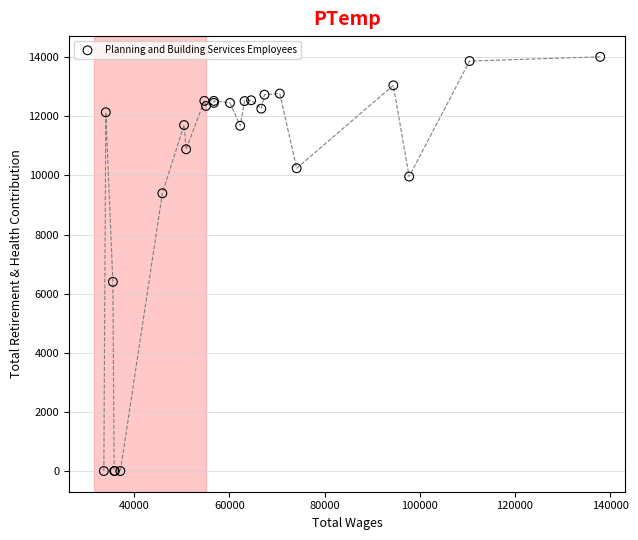

What Y value in the scatter plot is closest to 7007?

6400